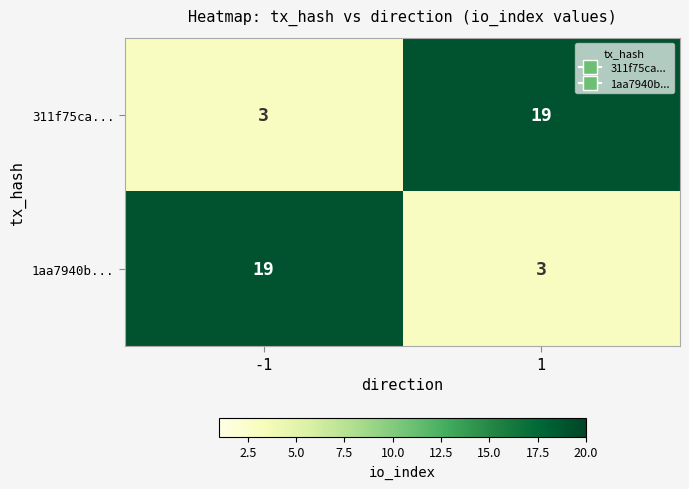

Reading left to right, transcribe all the data shown in this chart.

311f75ca...: 3	19
1aa7940b...: 19	3